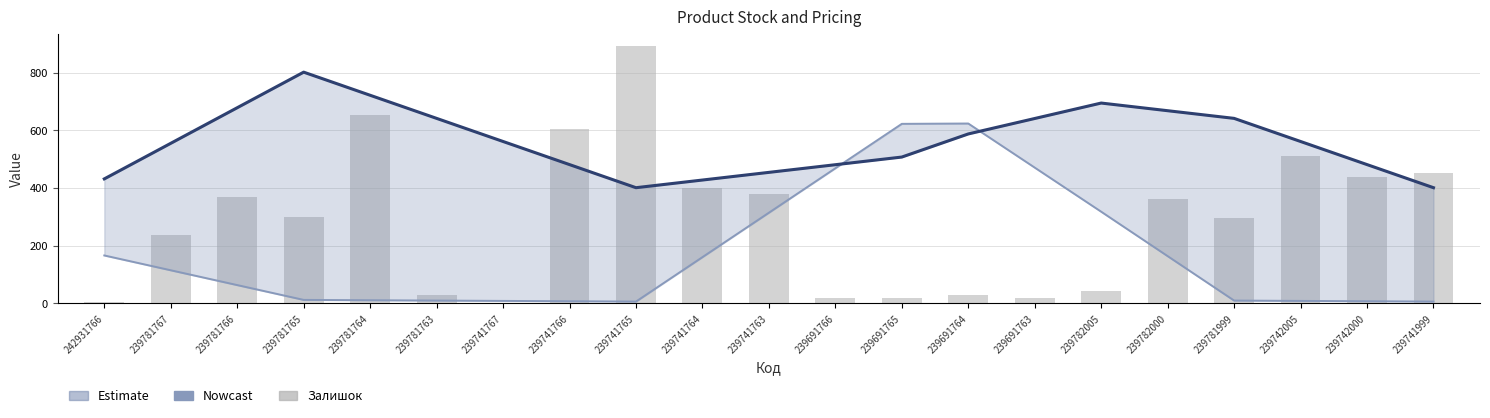

Is the value of Ціна (норм.) at 239741764 greater than the value of Залишок at 239782005?

Yes